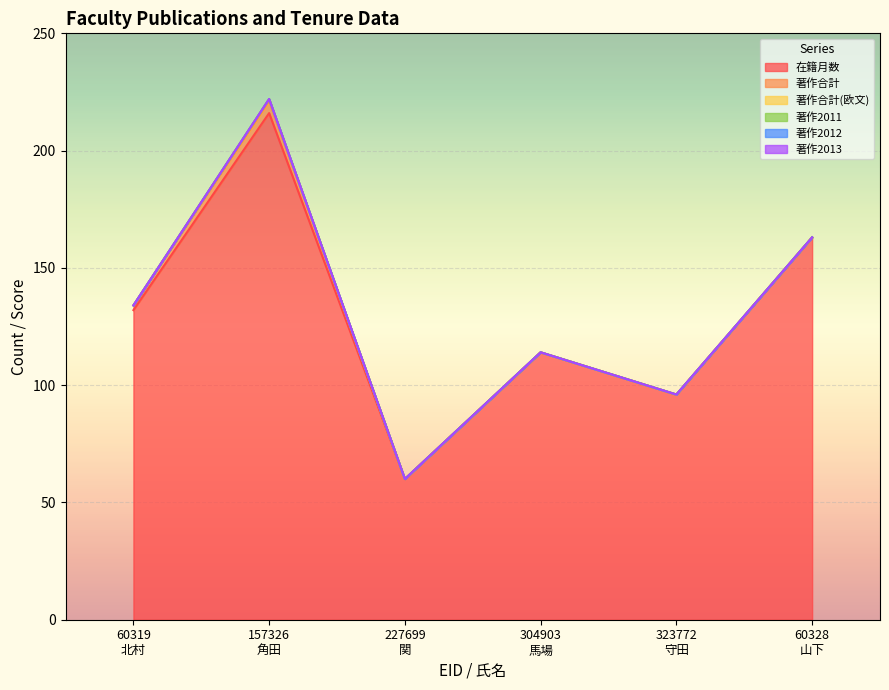

True or false: 著作2013 and 著作合計(欧文) intersect in this chart.

False